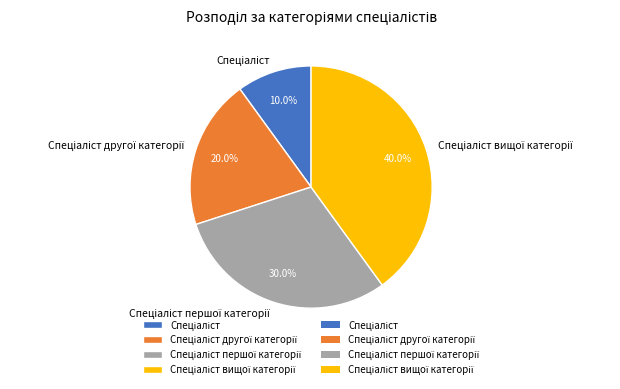

Is there any slice that represents more than half of the pie?

No